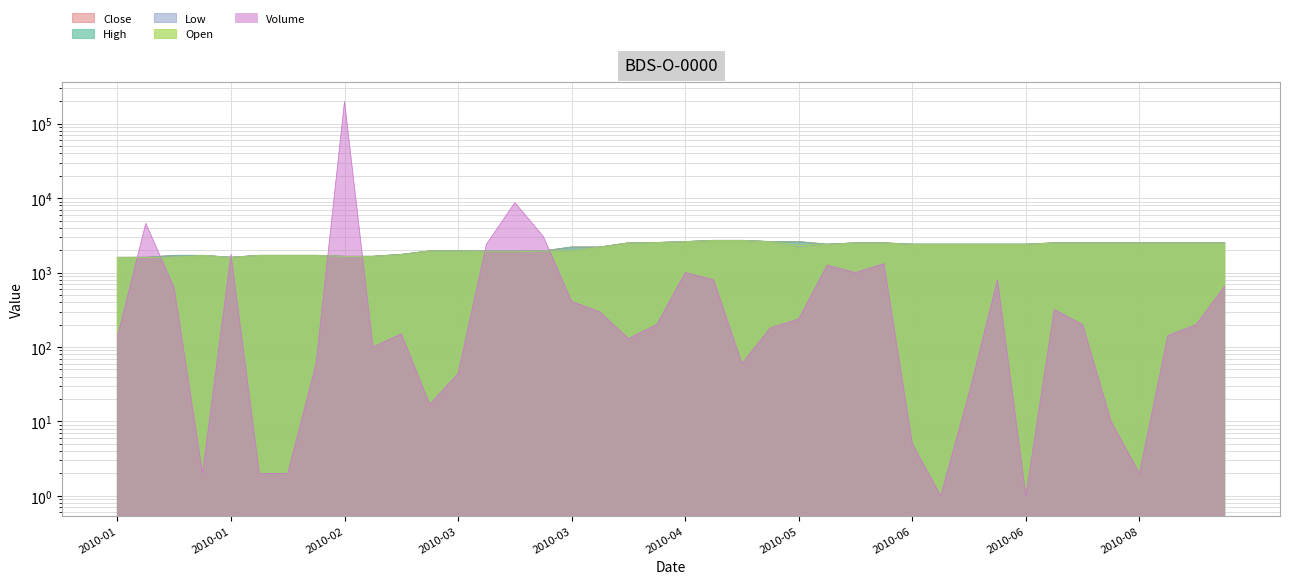

Rank the categories by Volume value from highest to lowest.

2010-02-25, 2010-03-18, 2010-01-25, 2010-03-23, 2010-03-17, 2010-01-29, 2010-06-02, 2010-05-27, 2010-04-29, 2010-05-28, 2010-04-30, 2010-06-17, 2010-08-24, 2010-01-26, 2010-03-26, 2010-07-23, 2010-04-12, 2010-05-20, 2010-04-28, 2010-08-02, 2010-08-23, 2010-05-13, 2010-03-05, 2010-08-13, 2010-01-15, 2010-04-27, 2010-03-04, 2010-02-10, 2010-05-06, 2010-03-15, 2010-06-16, 2010-03-10, 2010-08-05, 2010-06-09, 2010-01-27, 2010-02-04, 2010-02-09, 2010-08-09, 2010-06-14, 2010-06-18